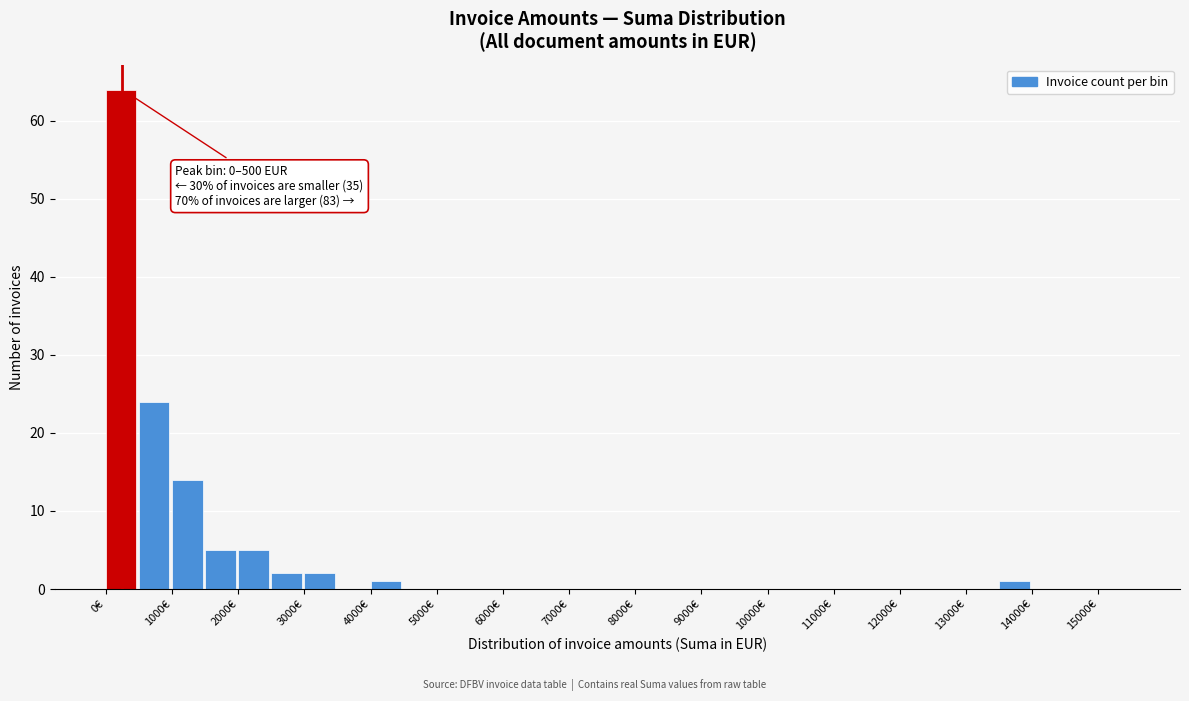

Over which range of the x-axis is the bar tallest?

0 to 500